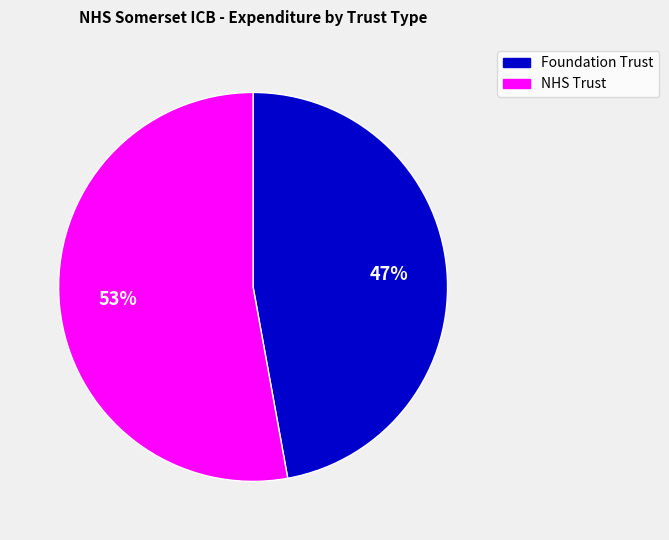

To the nearest percent, what is the difference between the Foundation Trust and NHS Trust slice percentages?

6%